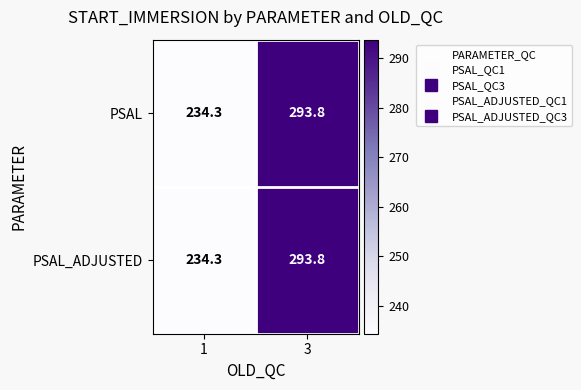

True or false: PSAL has a value of 369.6 at 1.

False